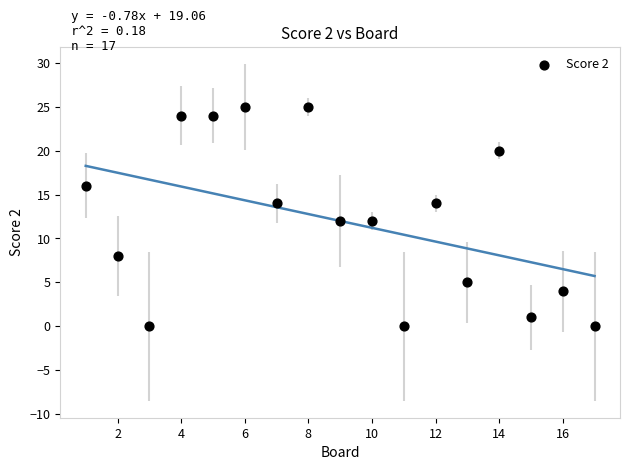

What is the range of X values (max minus min)?

16